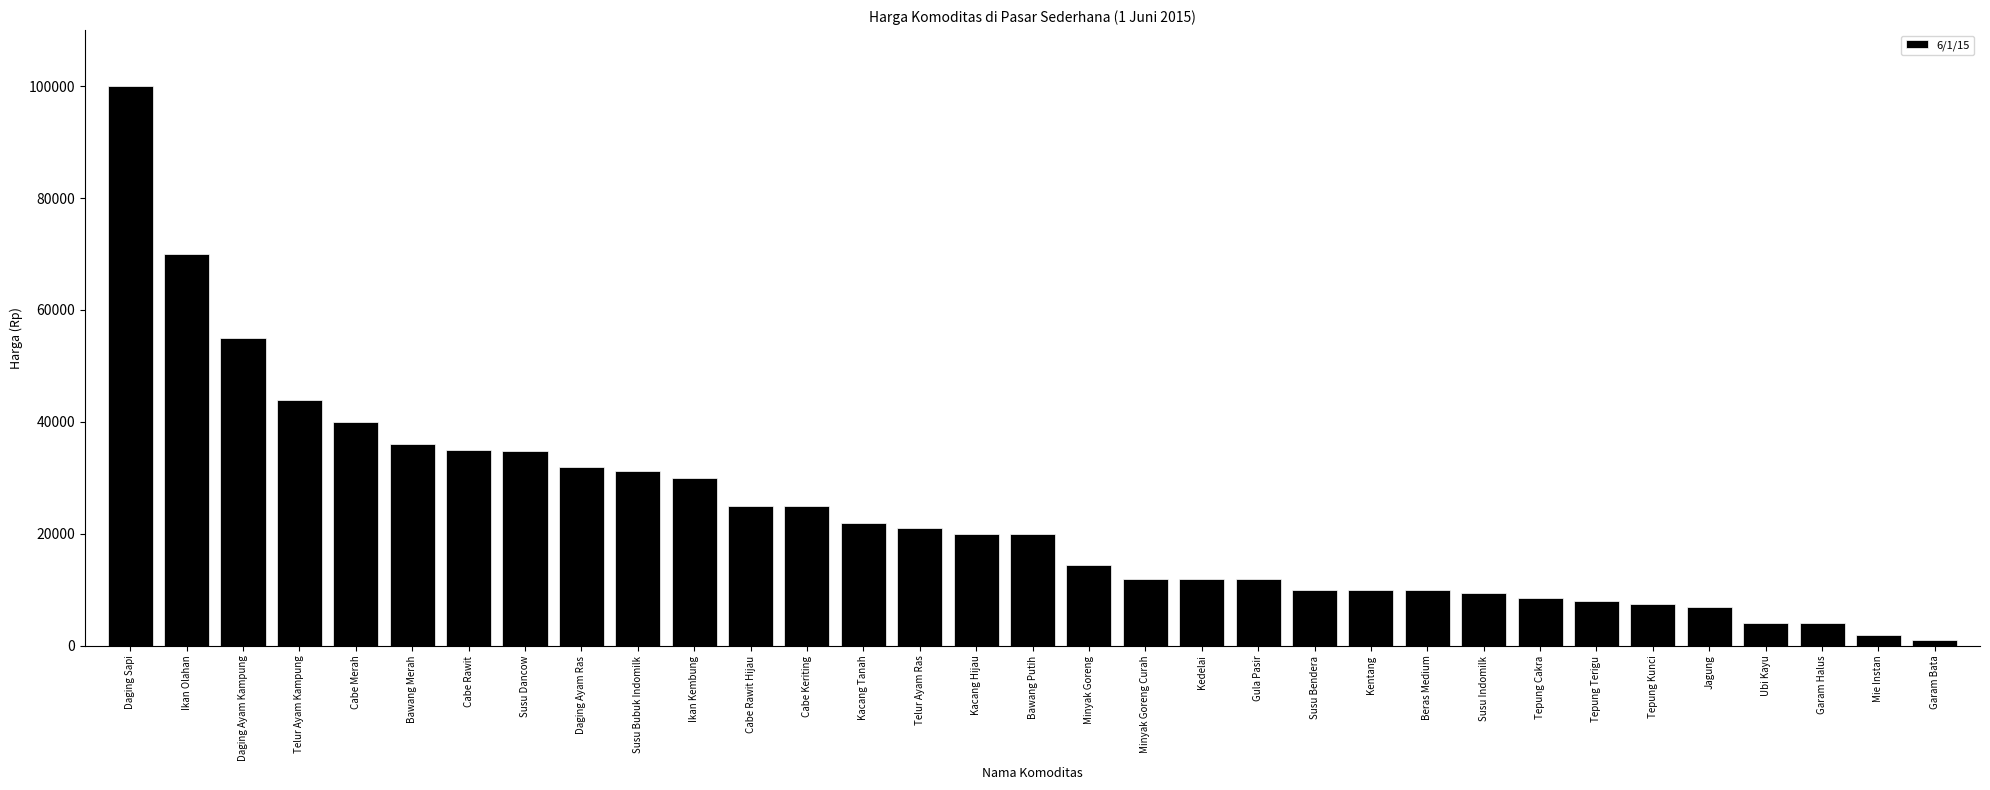

What is the label of the 31st bar from the left?

Garam Halus